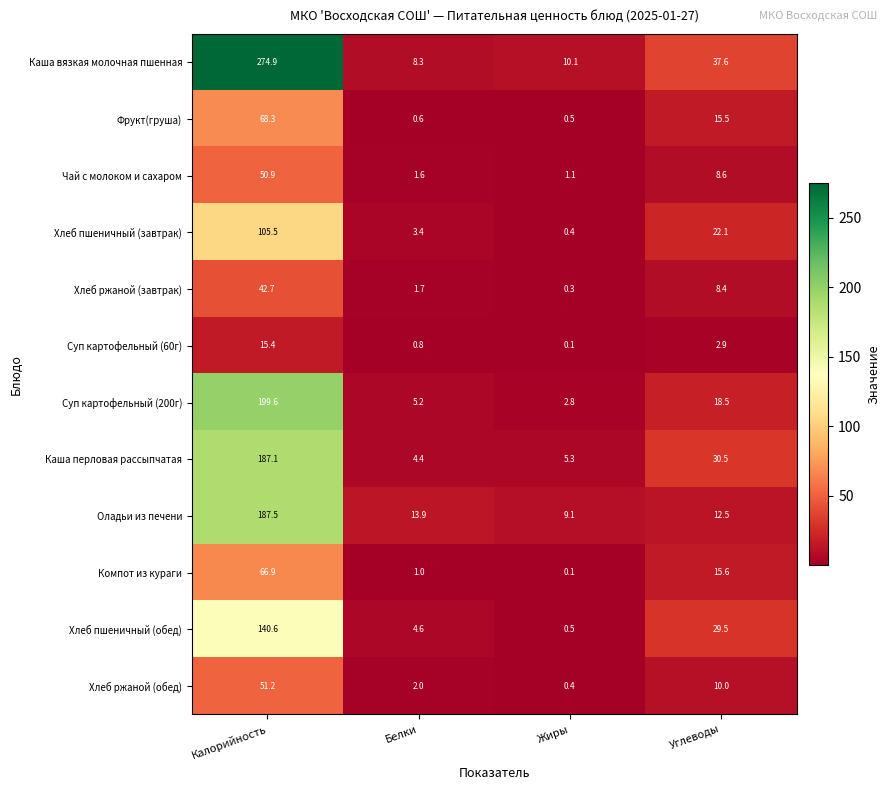

Where does the Суп картофельный (200г) series first go above 18?

Калорийность